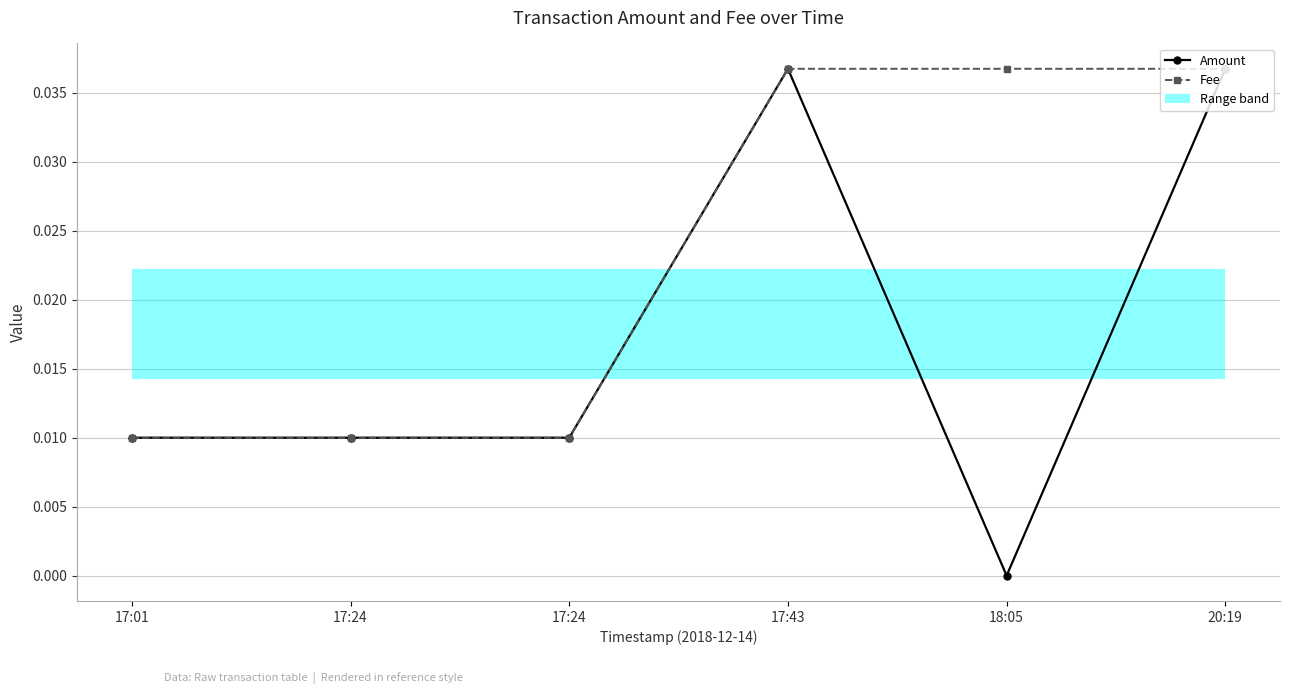

True or false: Amount and Fee cross at least once.

False